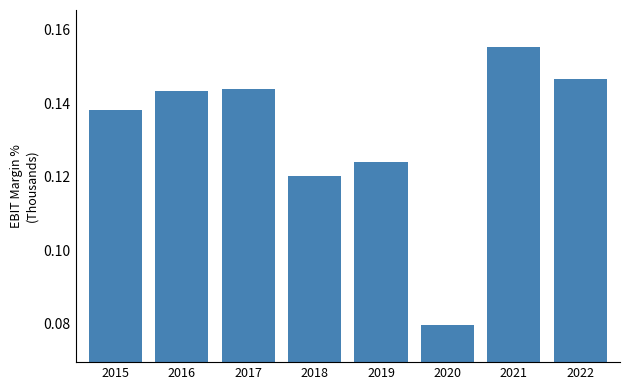

Between 2021 and 2022, which is larger?

2021